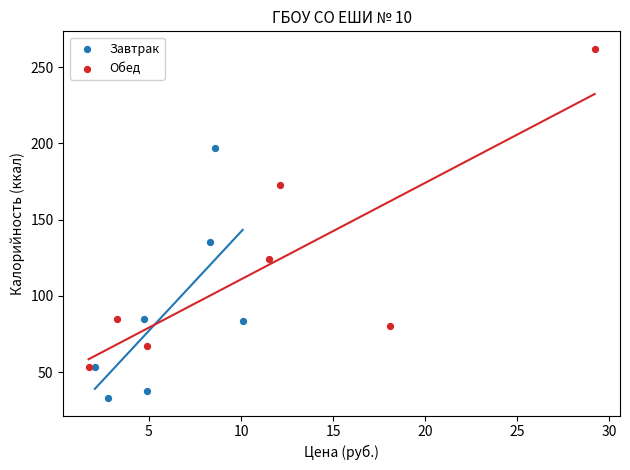

Which series has the widest spread of Y values?

Обед